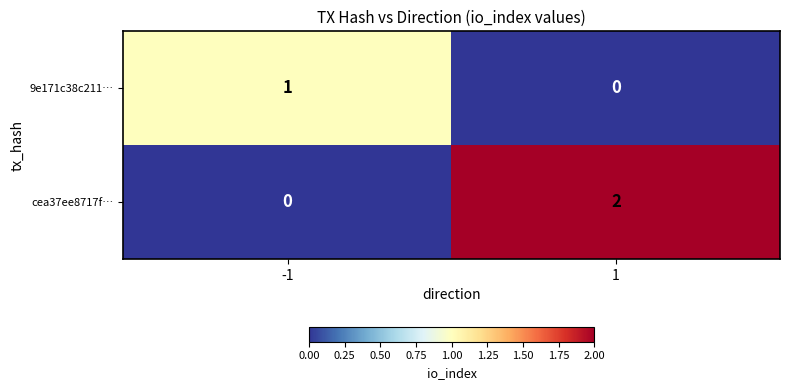

The cea37ee8717f… series shows 2 at 1. True or false?

True